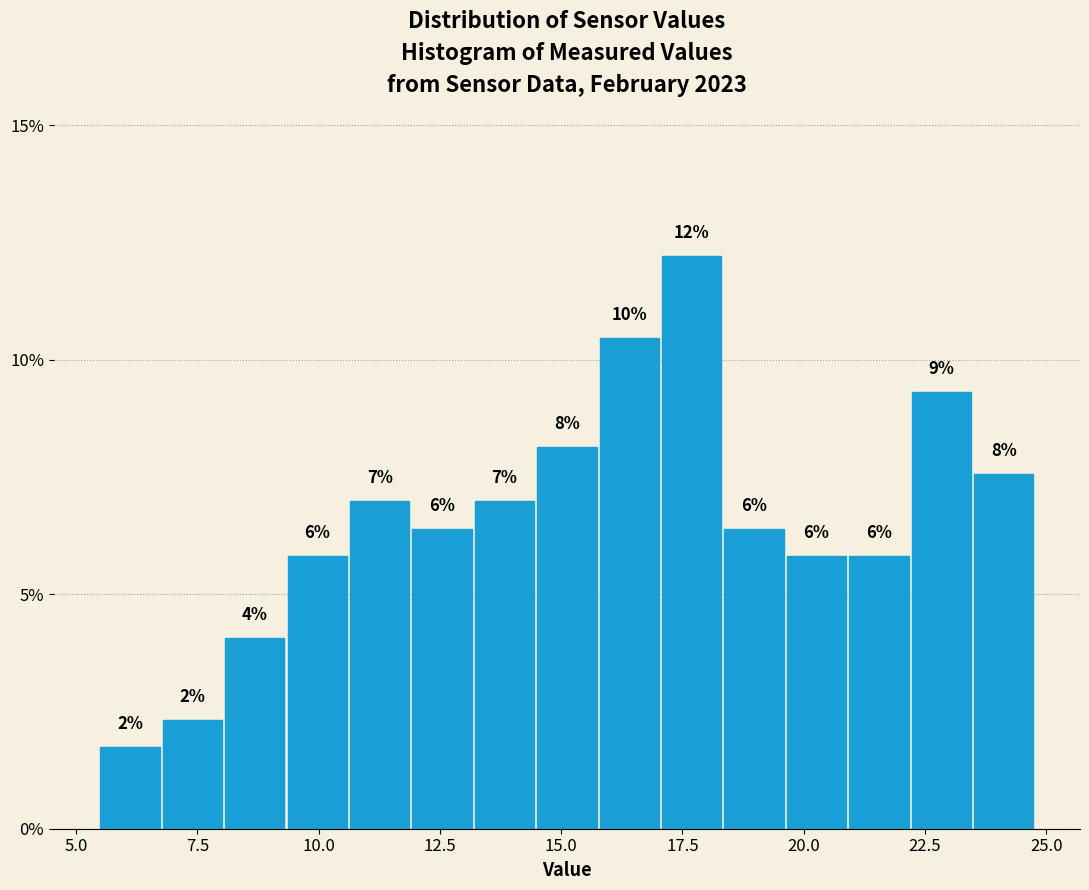

Read against the x-axis, roughly where is the centre of the tallest bar?

17.5